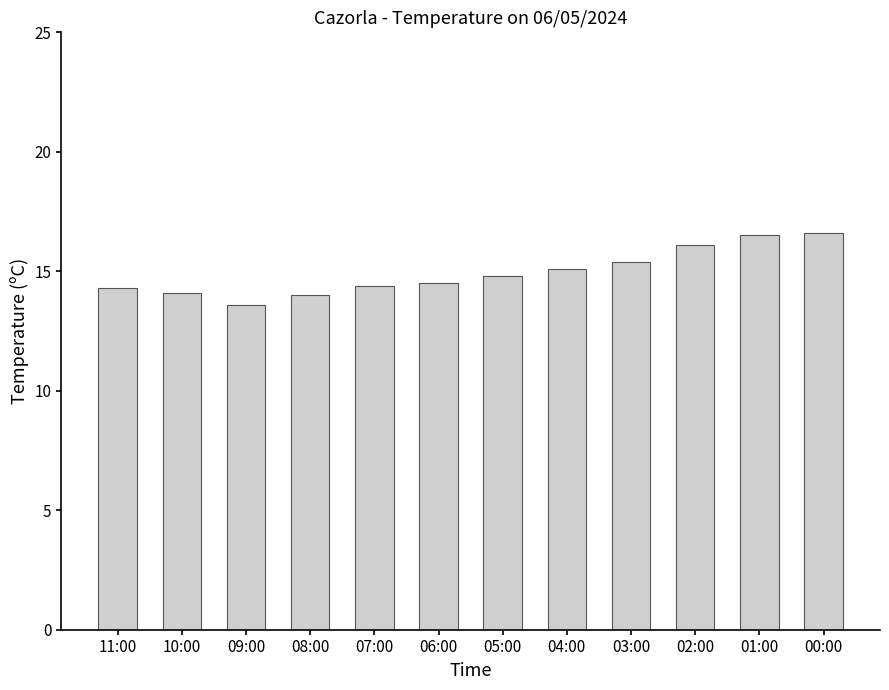

What is the minimum value shown in the chart?

13.6